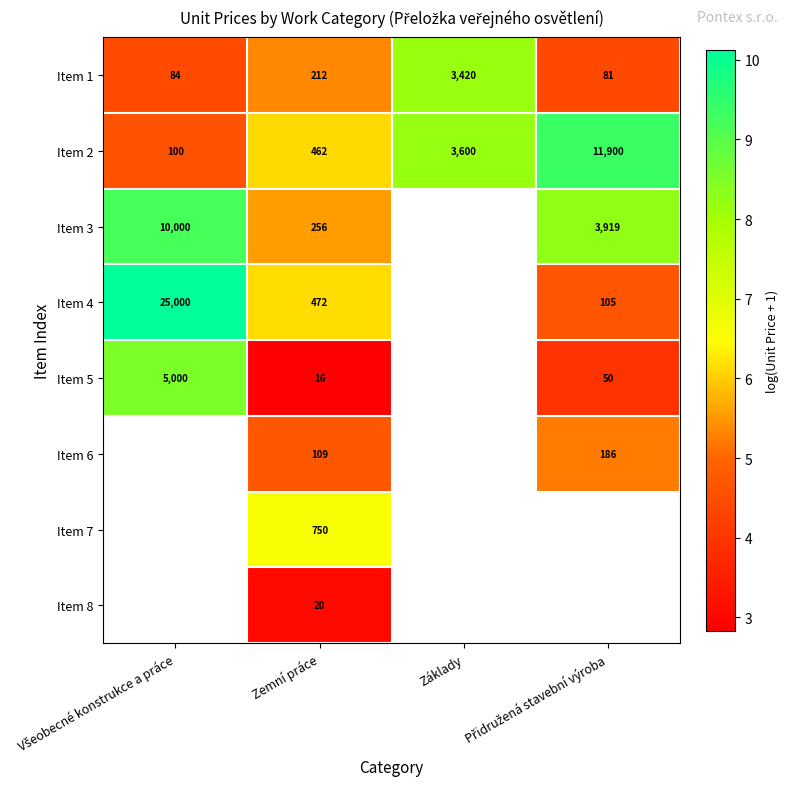

Which category has the highest value across all series?

Všeobecné konstrukce a práce